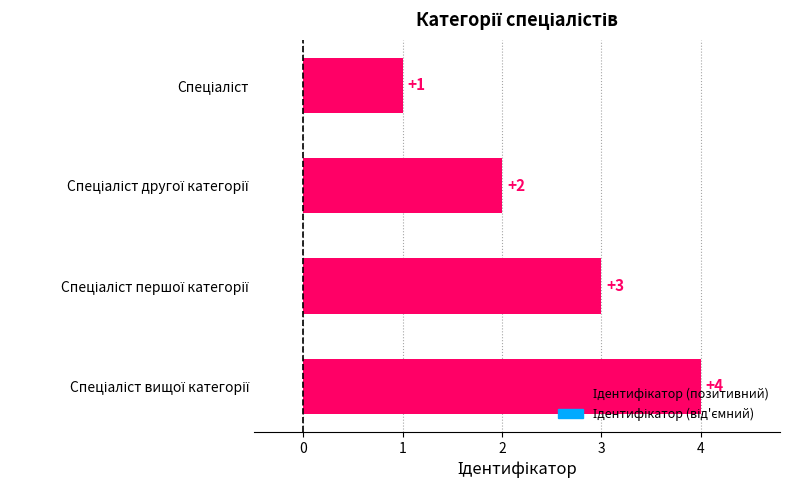

What is the maximum value shown in the chart?

4